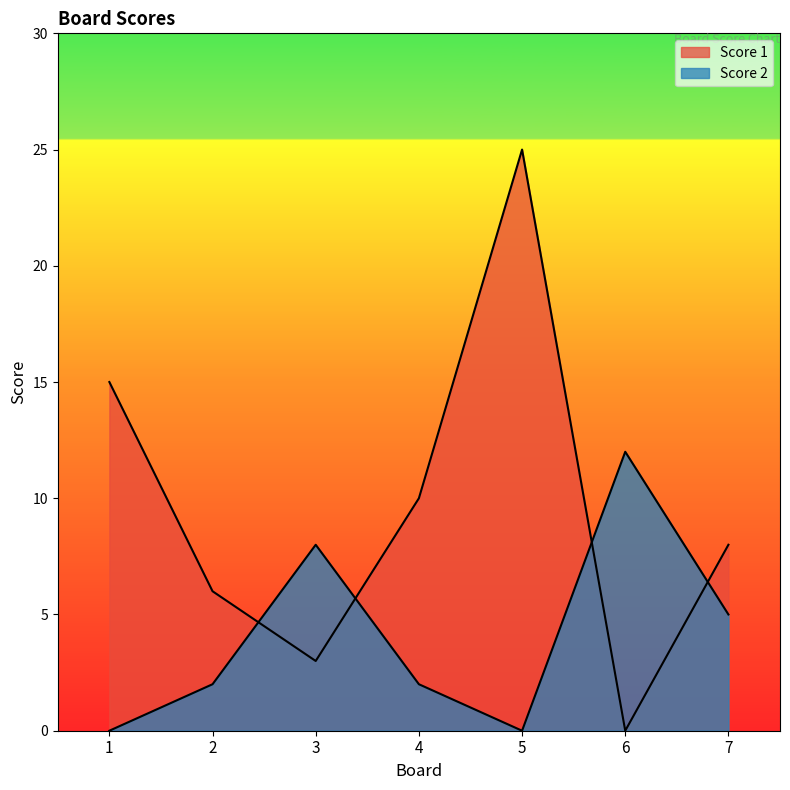

List the labels in order of Score 2 value, smallest first.

1, 5, 2, 4, 7, 3, 6